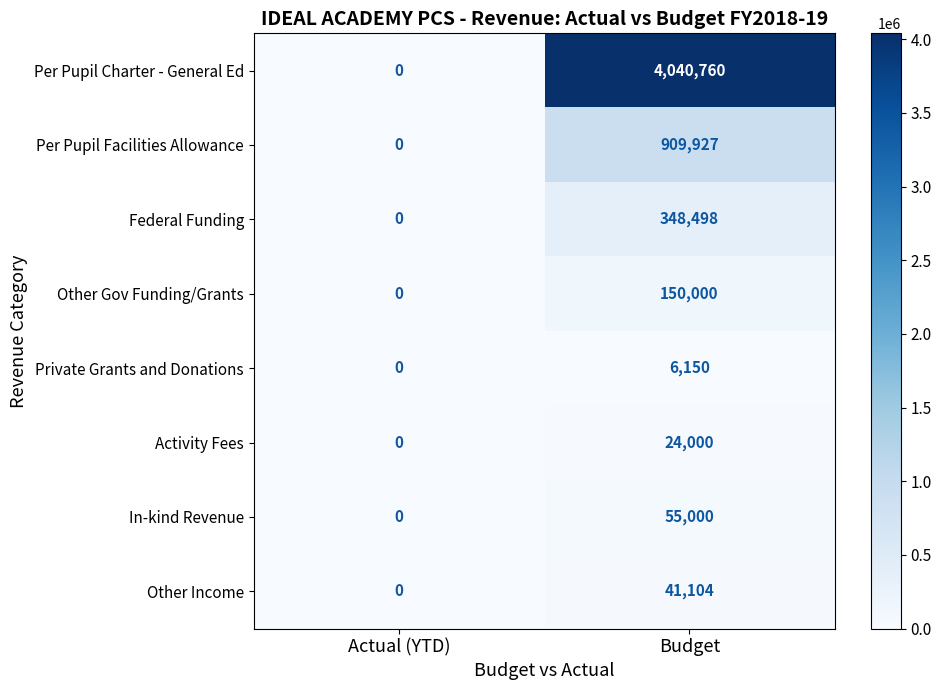

What is the maximum value for Other Gov Funding/Grants?

150000